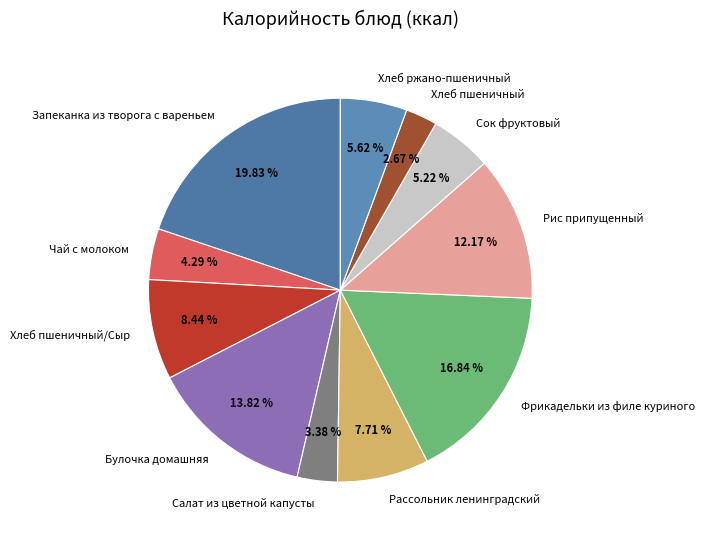

Combined, do Фрикадельки из филе куриного and Рис припущенный account for over 50%?

No